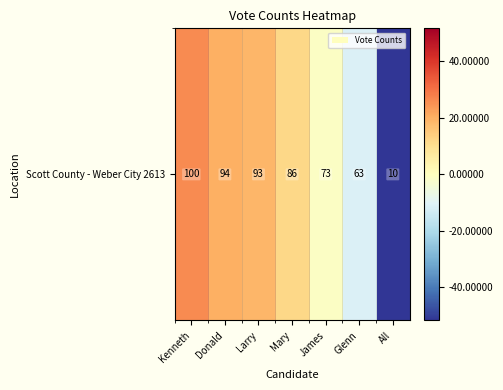

At which label does the data first exceed 11?

Kenneth